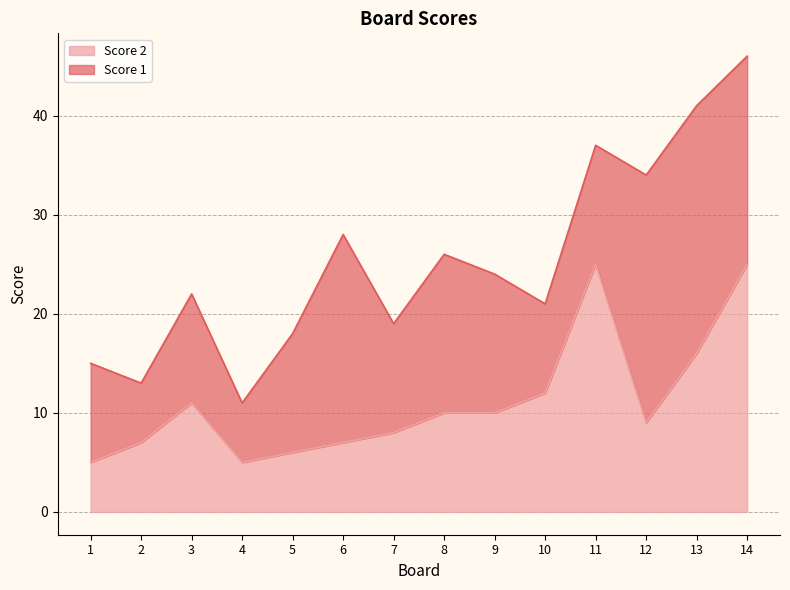

What is the difference between the maximum and minimum values?

20